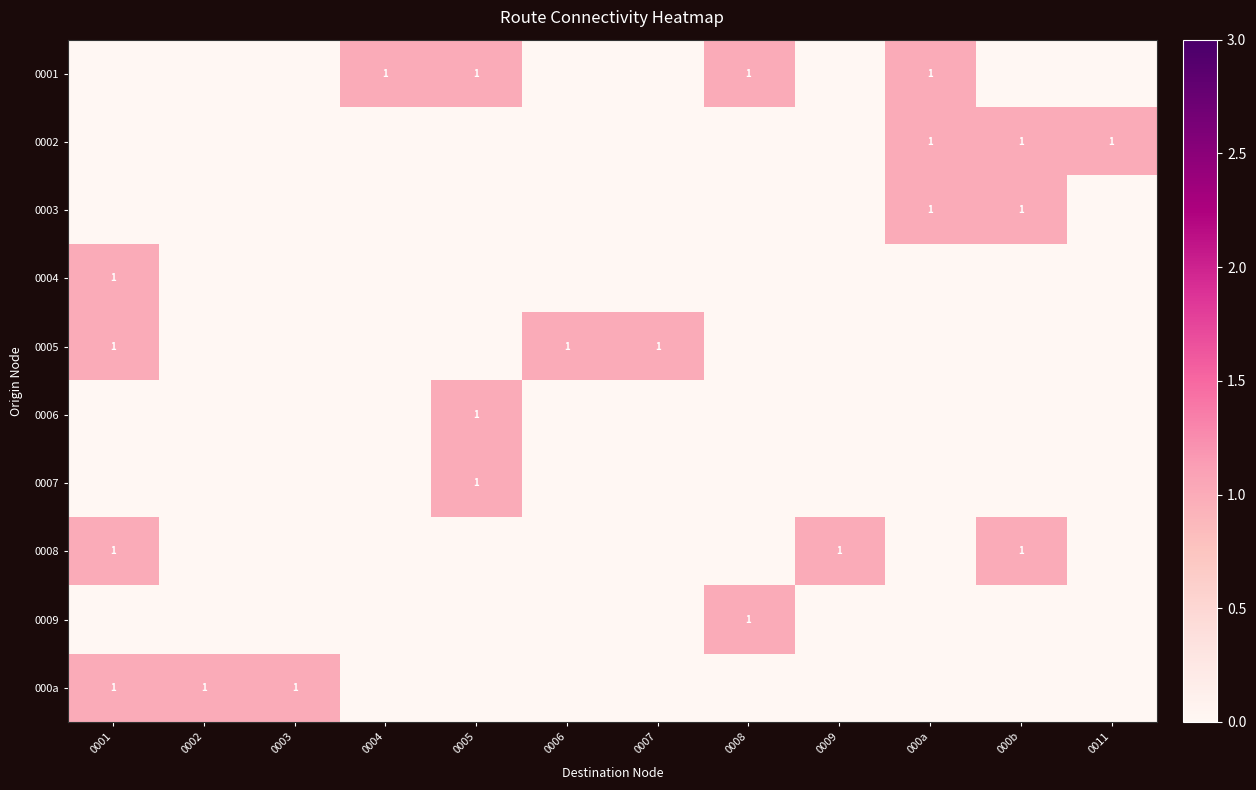

Rank the series at 0007 from lowest to highest value.

0001, 0002, 0003, 0004, 0006, 0007, 0008, 0009, 000a, 0005